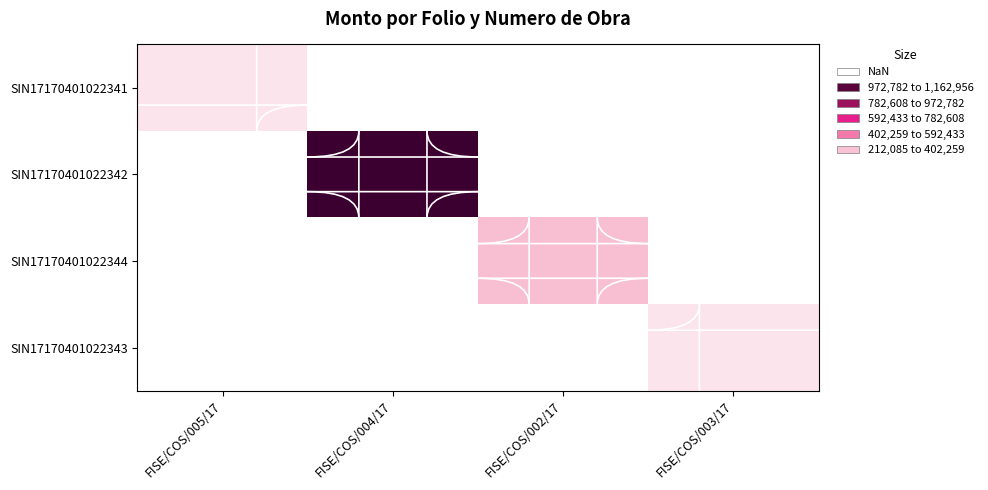

Which category has the lowest value in the SIN17170401022342 series?

FISE/COS/005/17